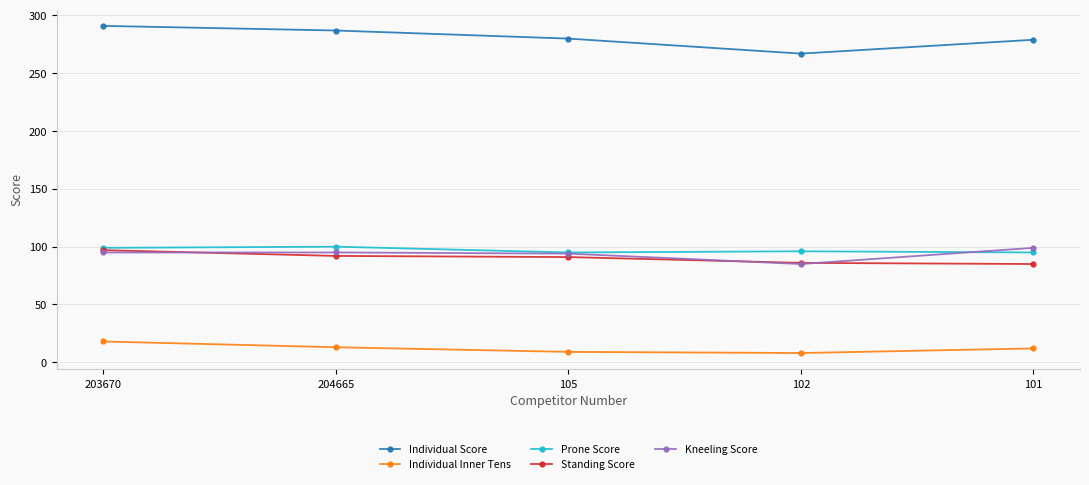

True or false: Individual Score has a value of 125 at 105.

False